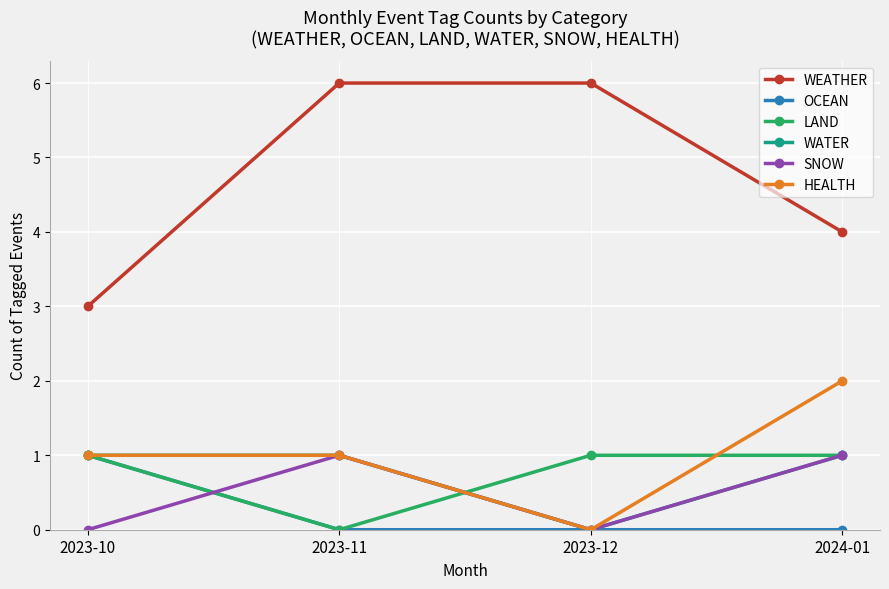

Is the value of WEATHER at 2023-12 greater than the value of LAND at 2023-12?

Yes